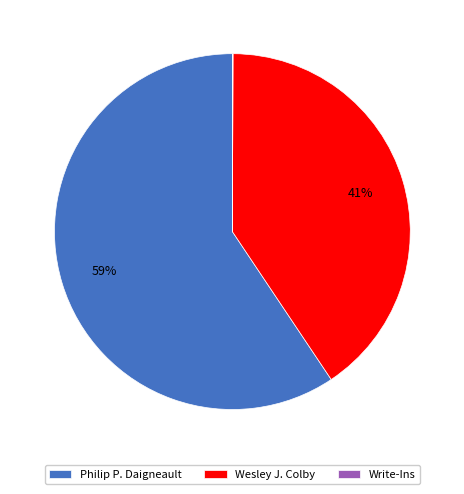

To the nearest percent, what is the average slice percentage?

33%